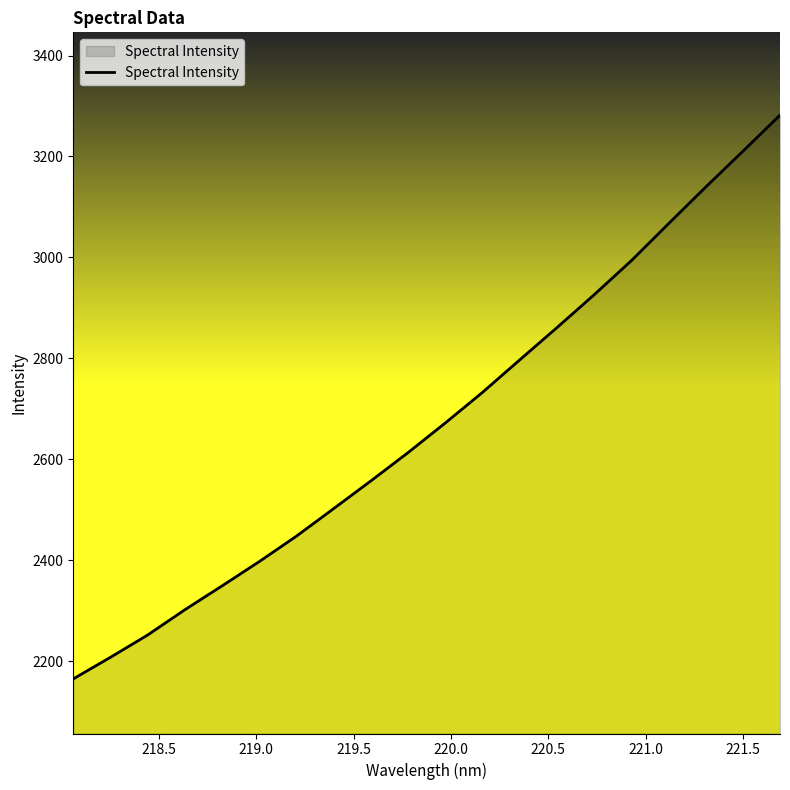

What is the smallest value displayed?

2164.6